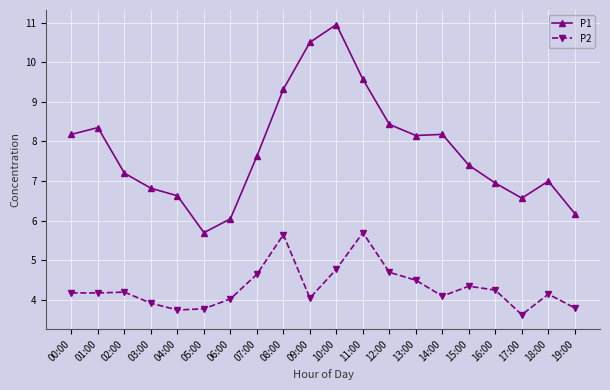

What is the difference between the maximum and minimum values in the P2 series?

2.1